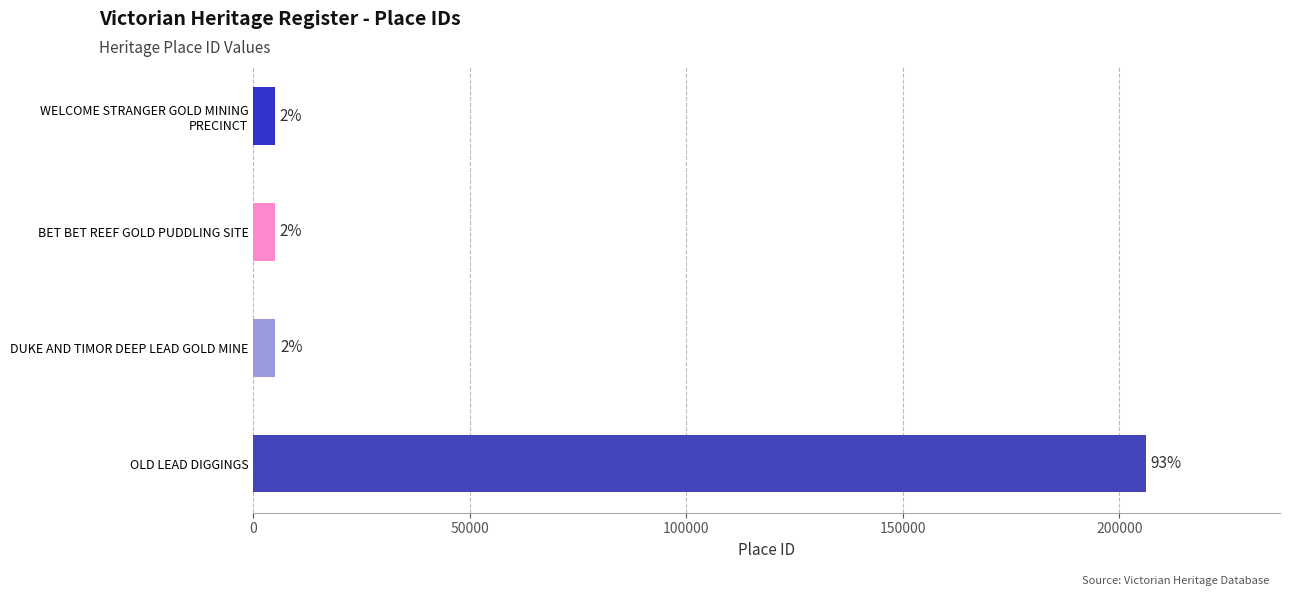

Are the bars grouped side by side (vs. stacked)?

No